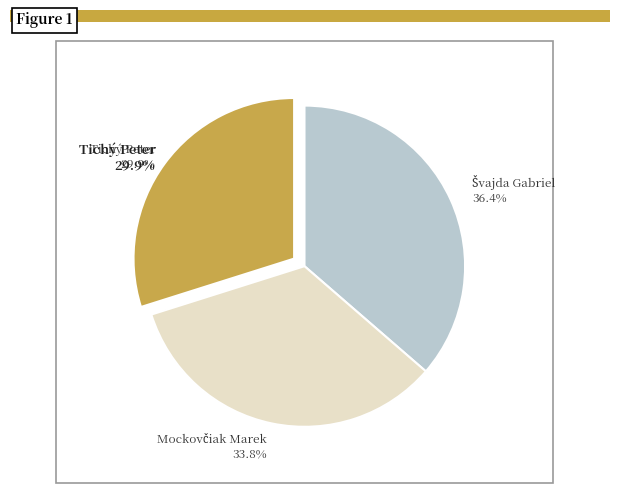

To the nearest percent, what is the combined percentage of Tichý Peter and Švajda Gabriel?

66%